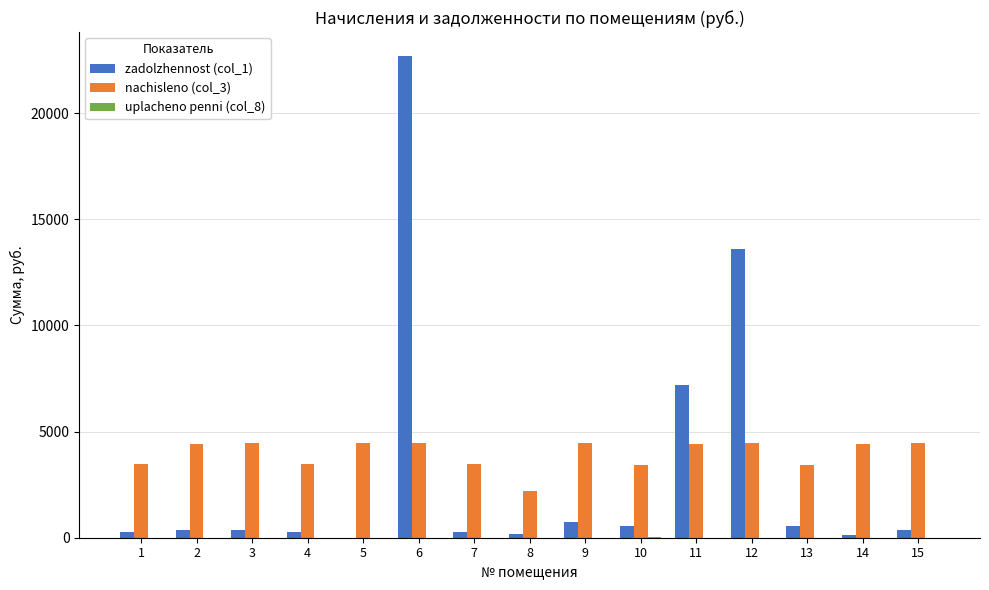

What is the greatest value displayed?

22678.3